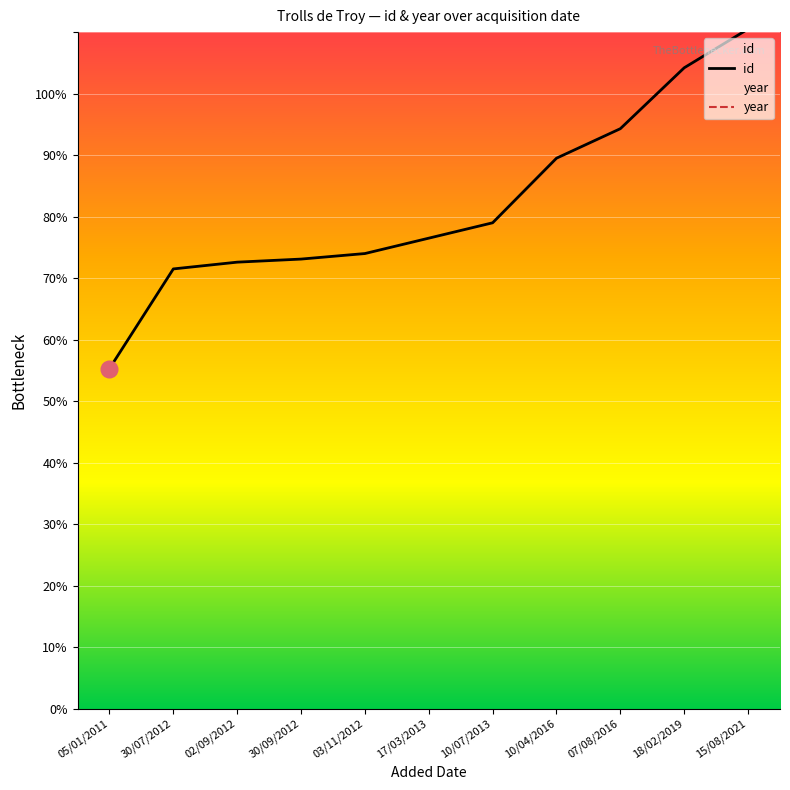

What position from the left is 10/04/2016?

8